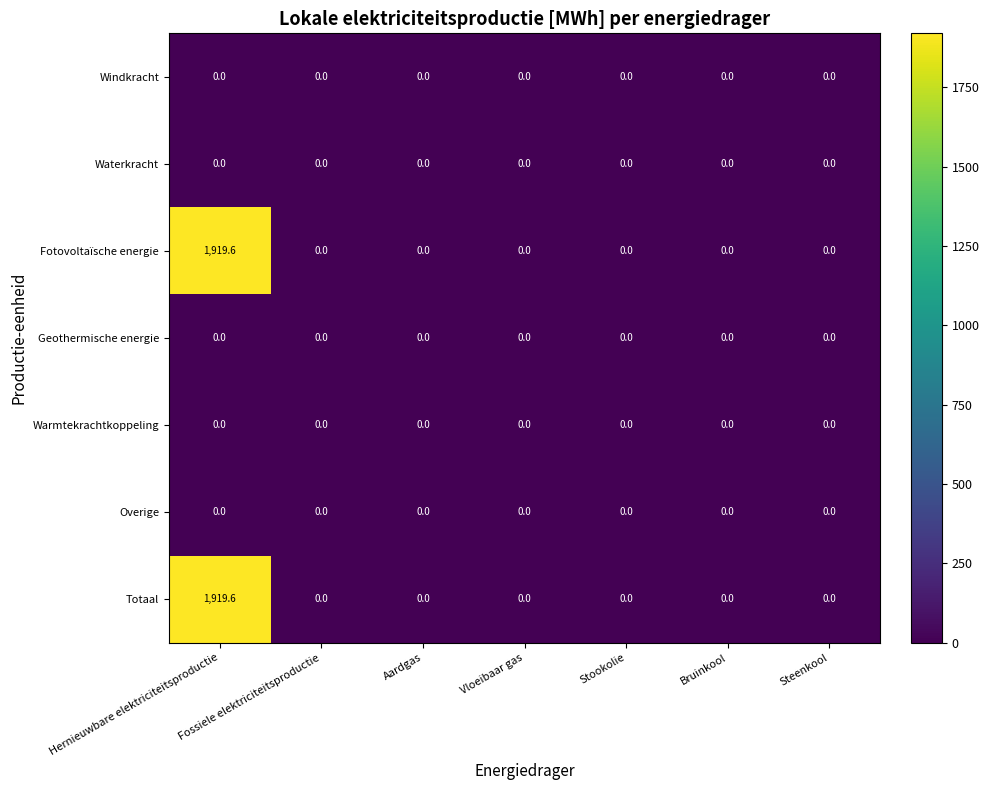

At which category is the sum across all series the highest?

Hernieuwbare elektriciteitsproductie